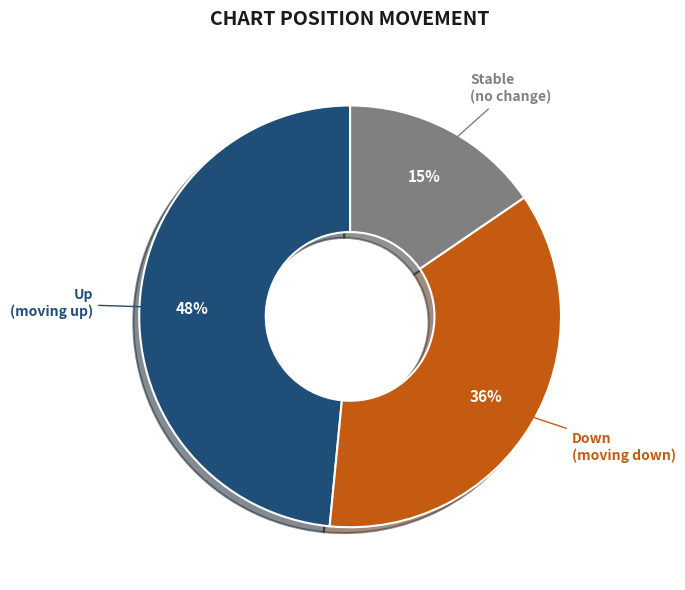

Does any single category account for the majority?

No